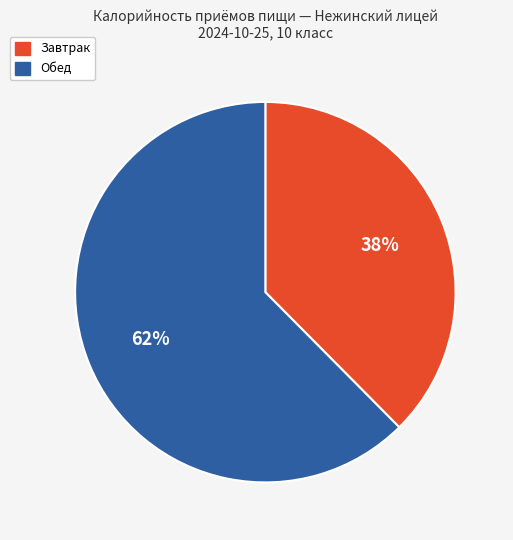

To the nearest percent, what is the average slice percentage?

50%